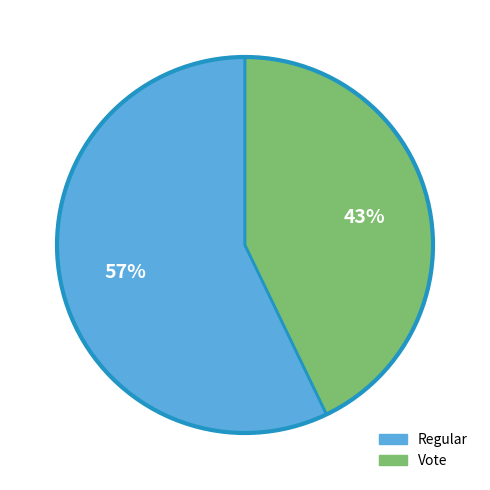

Is it true that Vote is 43% of the pie?

True